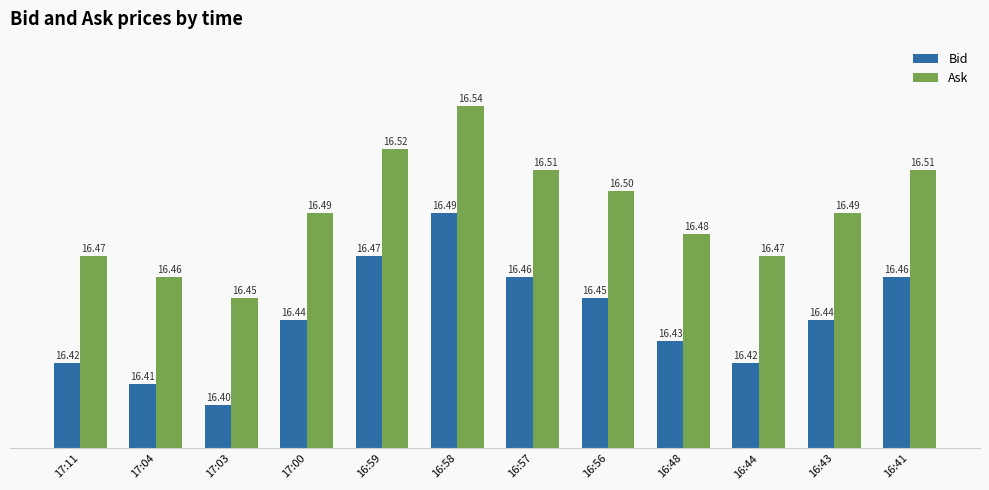

What is the label of the 4th bar from the right?

16:48